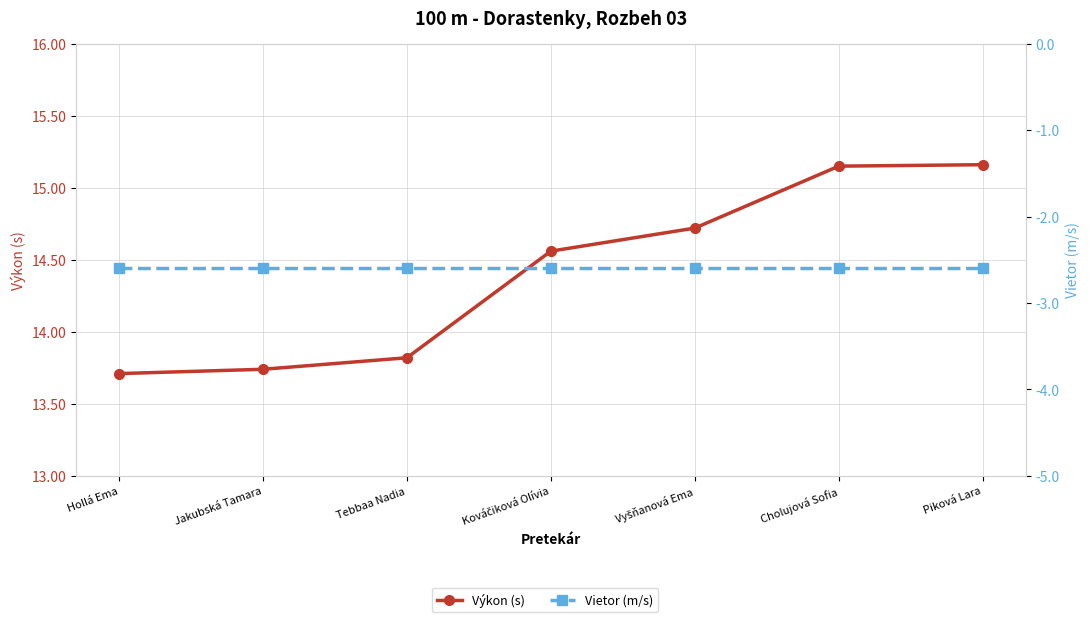

How many values in the Výkon (s) series exceed 14?

4